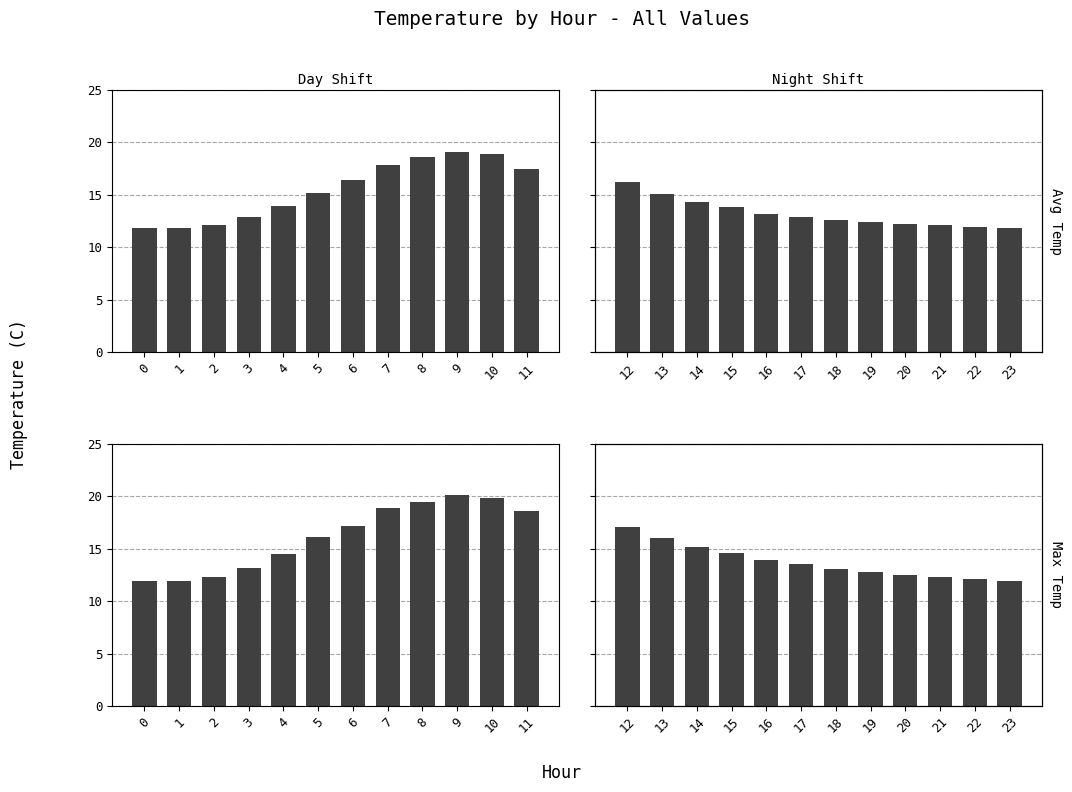

Rank the series at 12 from lowest to highest value.

Avg Temp, Max Temp